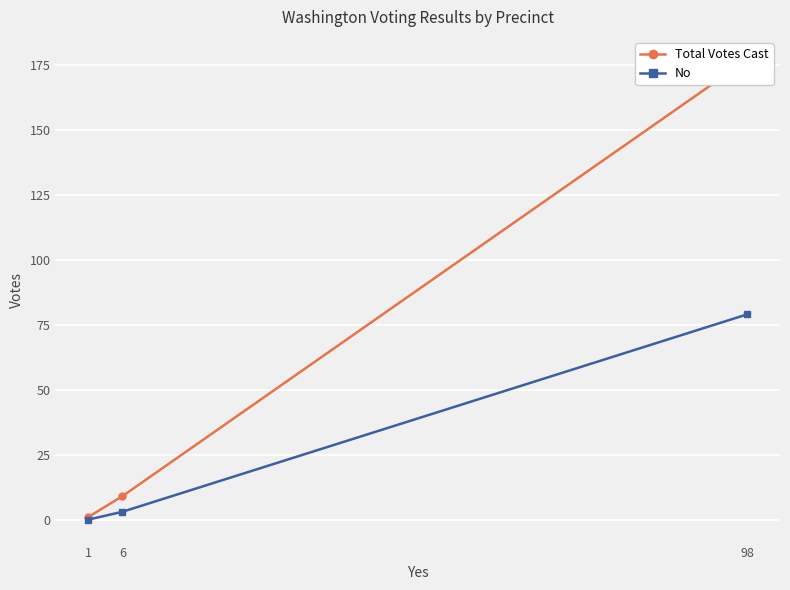

Which series has the widest spread of values?

Total Votes Cast